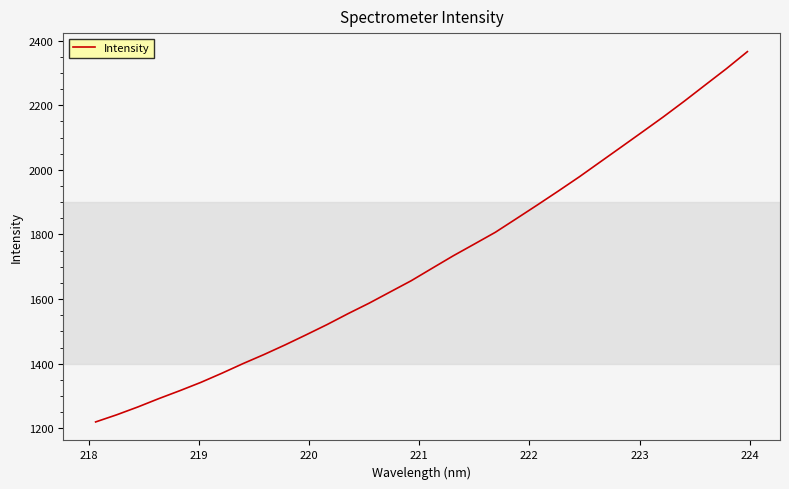

What is the difference between the maximum and minimum values?

1146.4